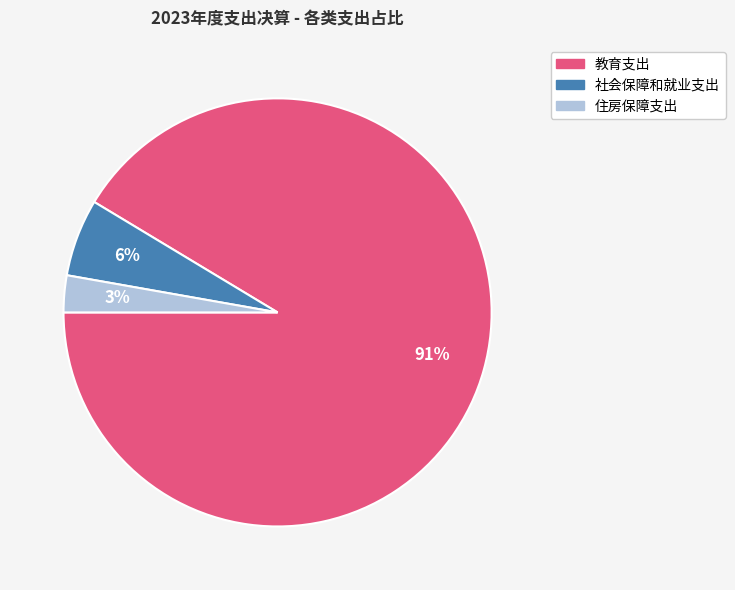

Which has a higher value, 住房保障支出 or 社会保障和就业支出?

社会保障和就业支出